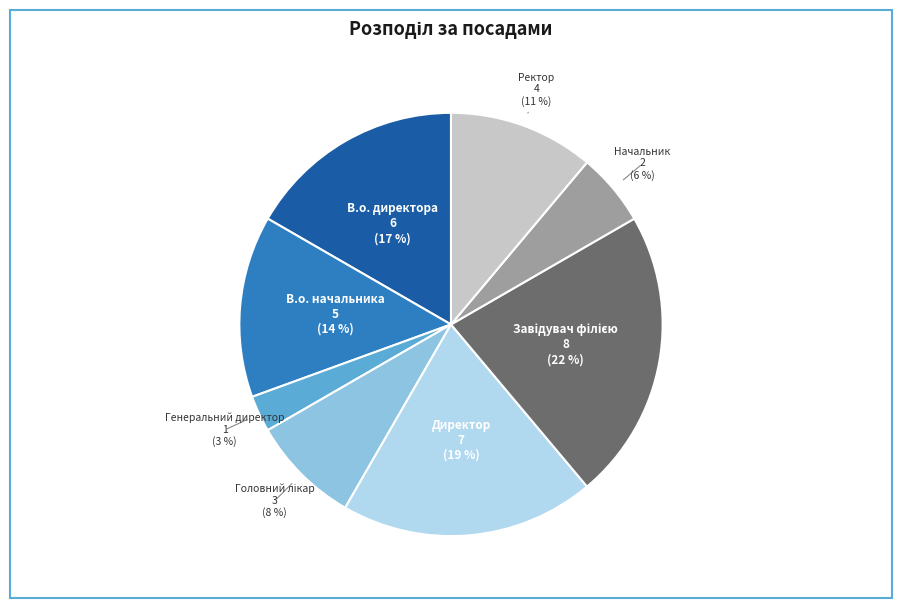

To the nearest percent, what percentage of the pie is Ректор?

11%